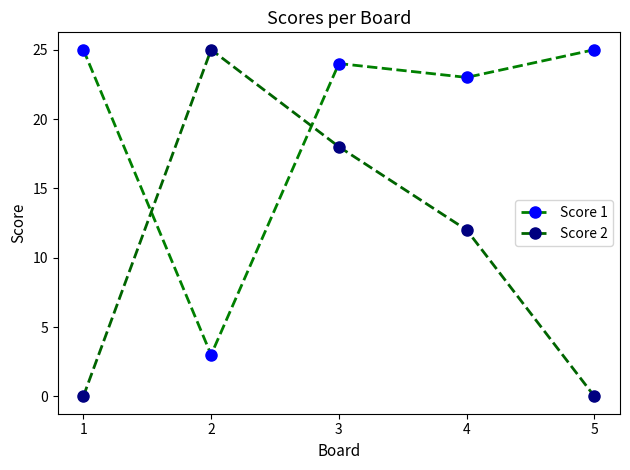

What is the value of the Score 1 point at the 3rd from the left?

24